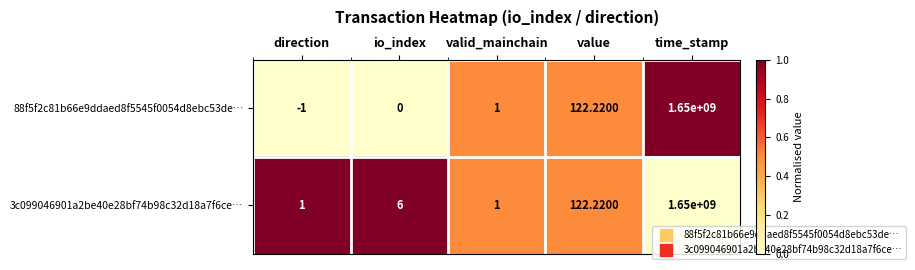

Is the value of 88f5f2c81b66e9ddaed8f5545f0054d8ebc53de… at io_index greater than the value of 3c099046901a2be40e28bf74b98c32d18a7f6ce… at io_index?

No